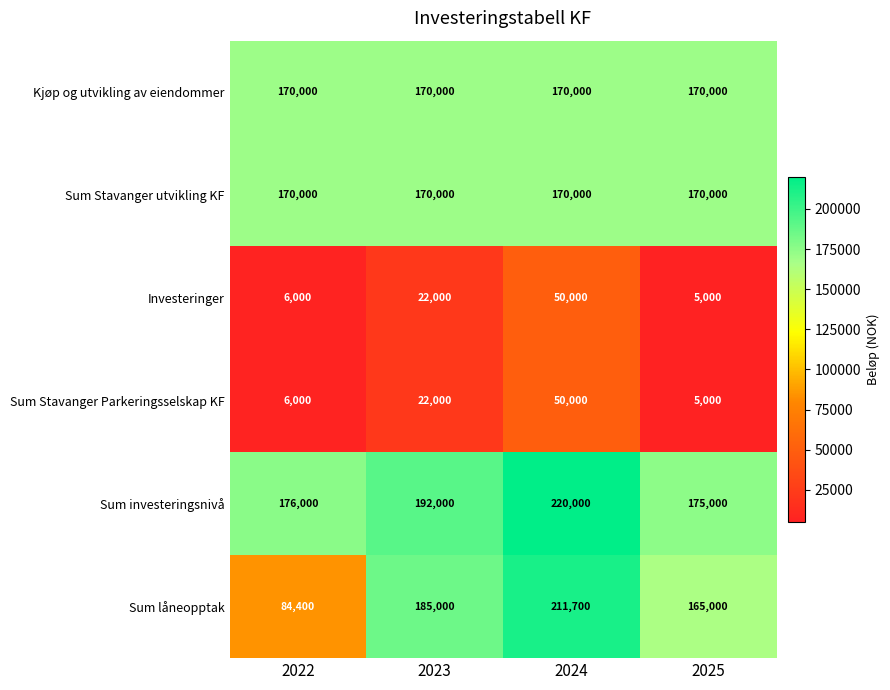

Which label corresponds to the smallest value in the chart?

2025